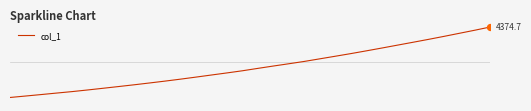

Is this an area chart (filled region under the line)?

No